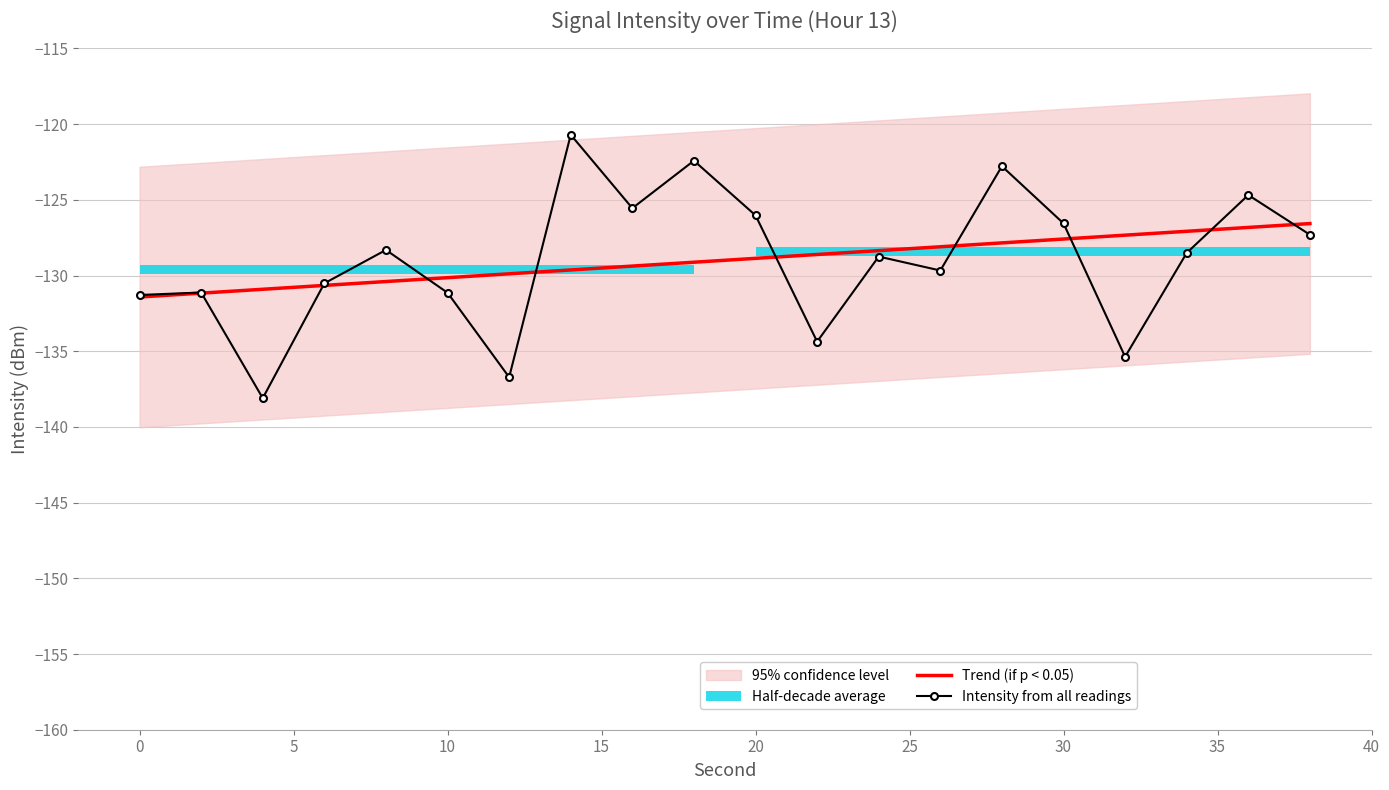

What is the minimum value for Trend (if p < 0.05)?

-131.4